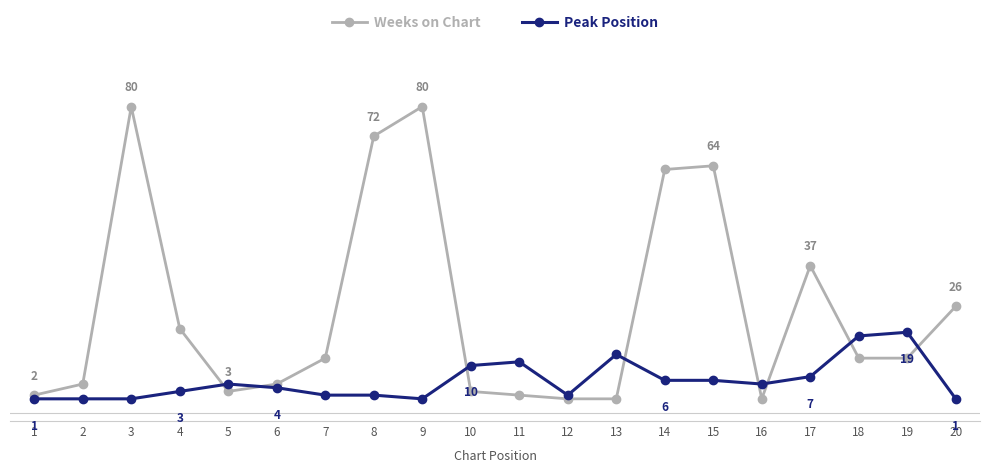

What are all the series names shown in the legend?

Weeks on Chart, Peak Position